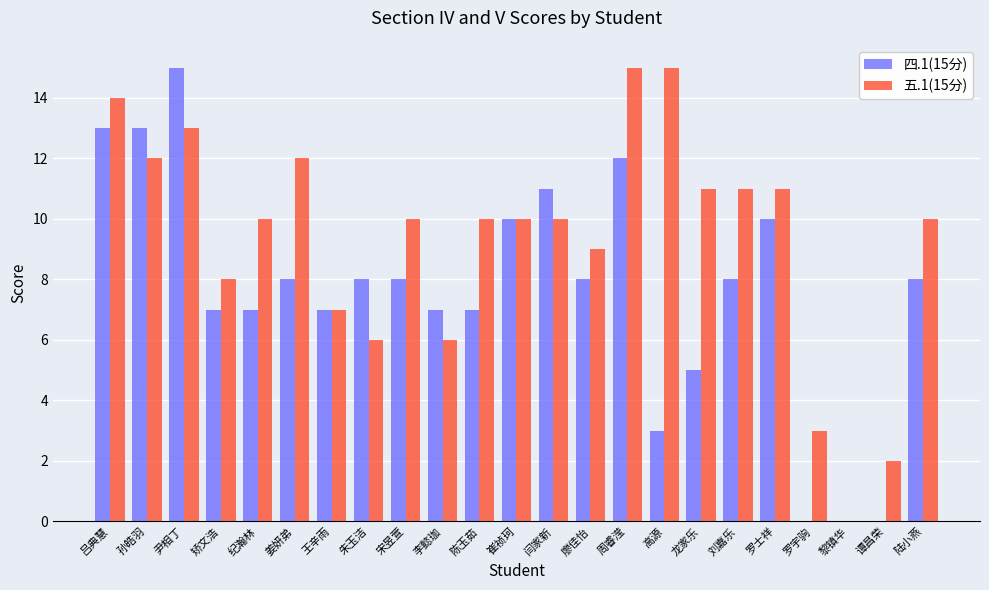

Between 孙皓羽 and 刘嘉乐, which series saw the biggest shift?

四.1(15分)